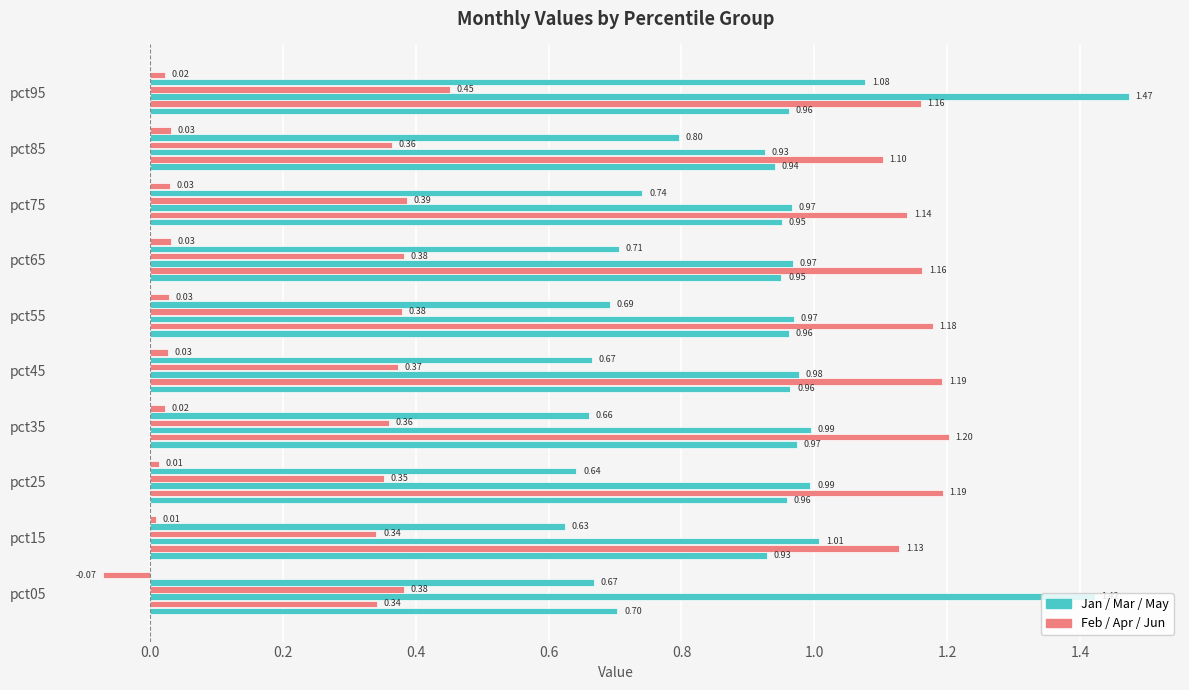

How many data points does each series have?

10